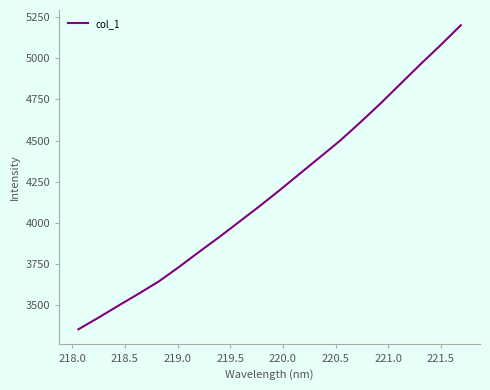

What is the greatest value displayed?

5202.1